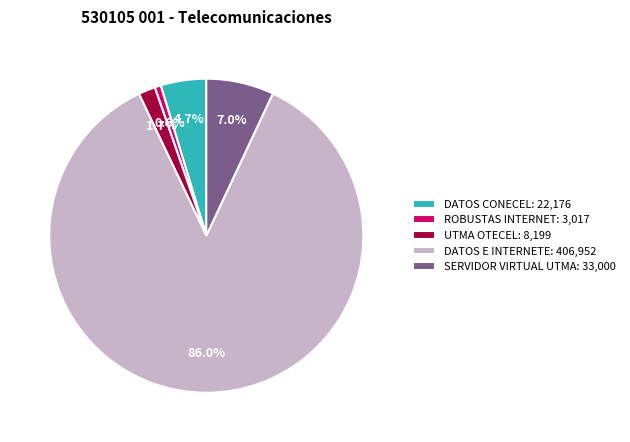

To the nearest percent, what percentage of the pie is DATOS E INTERNETE?

86%